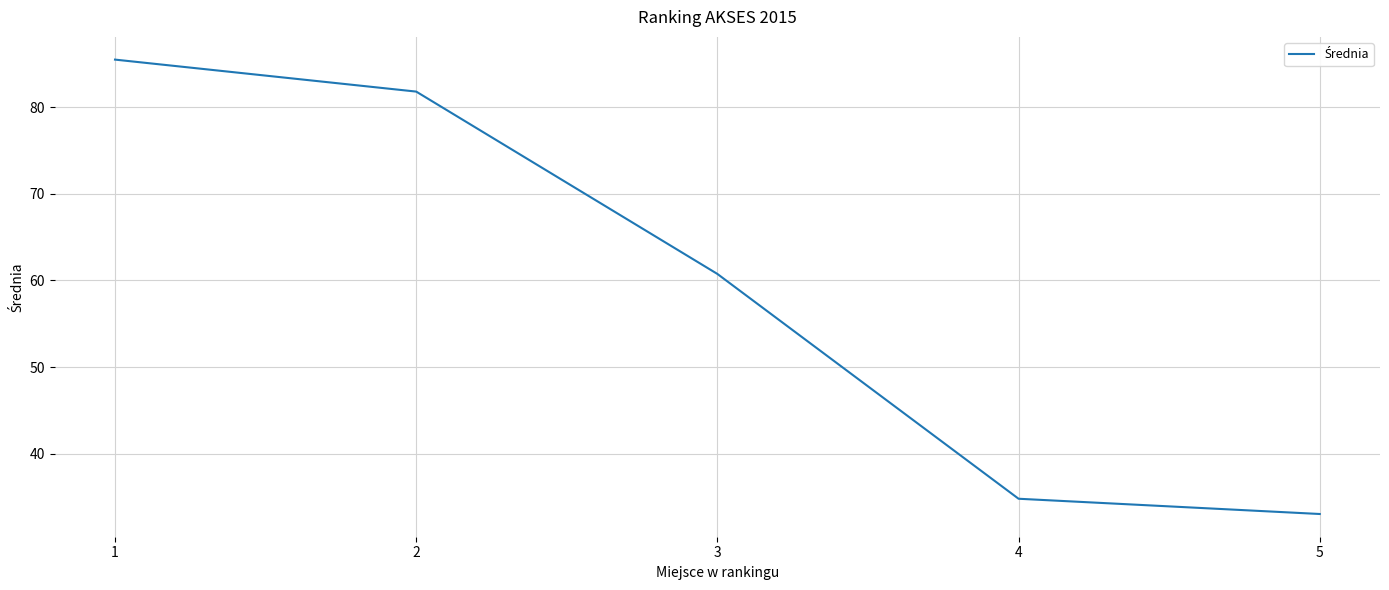

Which label corresponds to the largest value in the chart?

1